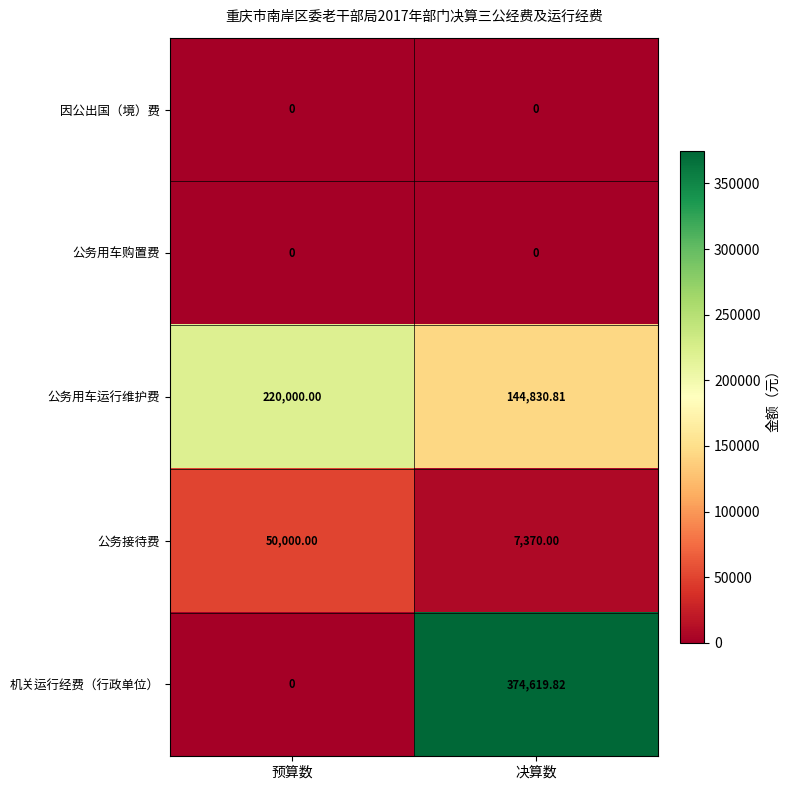

Which series has the widest spread of values?

机关运行经费（行政单位）